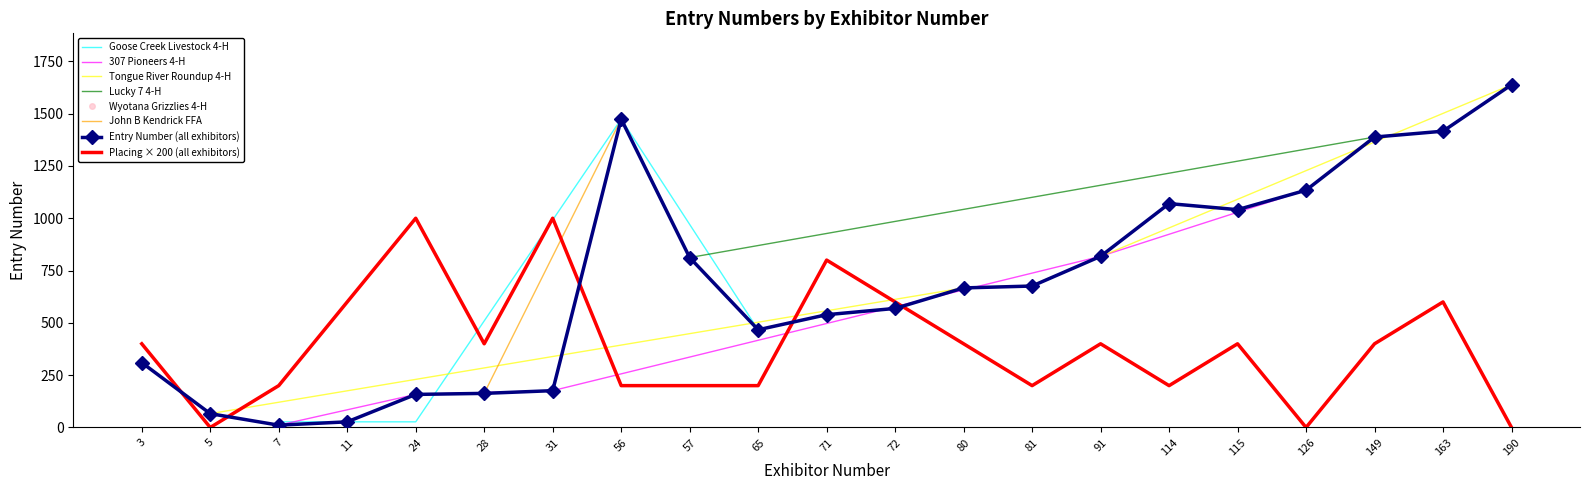

Is the value of Entry Number (all exhibitors) at 80 greater than the value of Placing × 200 (all exhibitors) at 5?

Yes